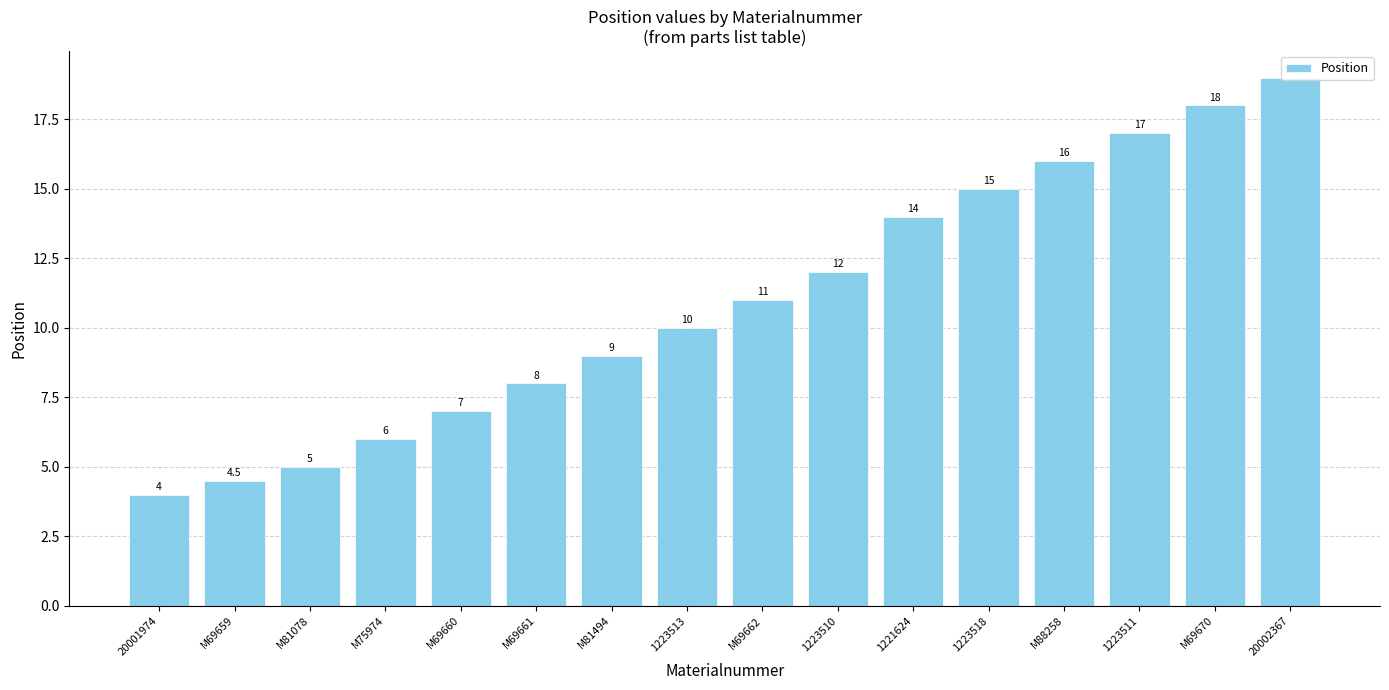

What is the approximate value at M69659?

4.5